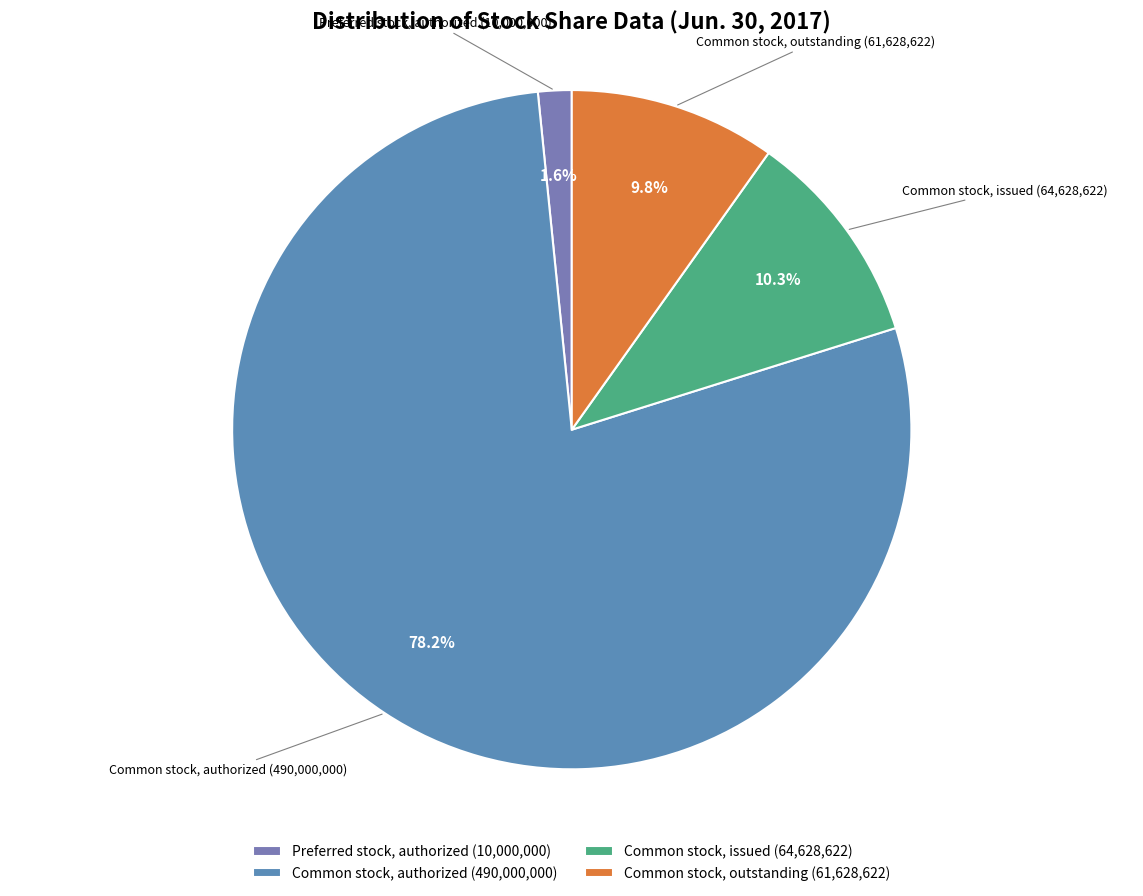

Is Common stock, outstanding the majority of the pie?

No